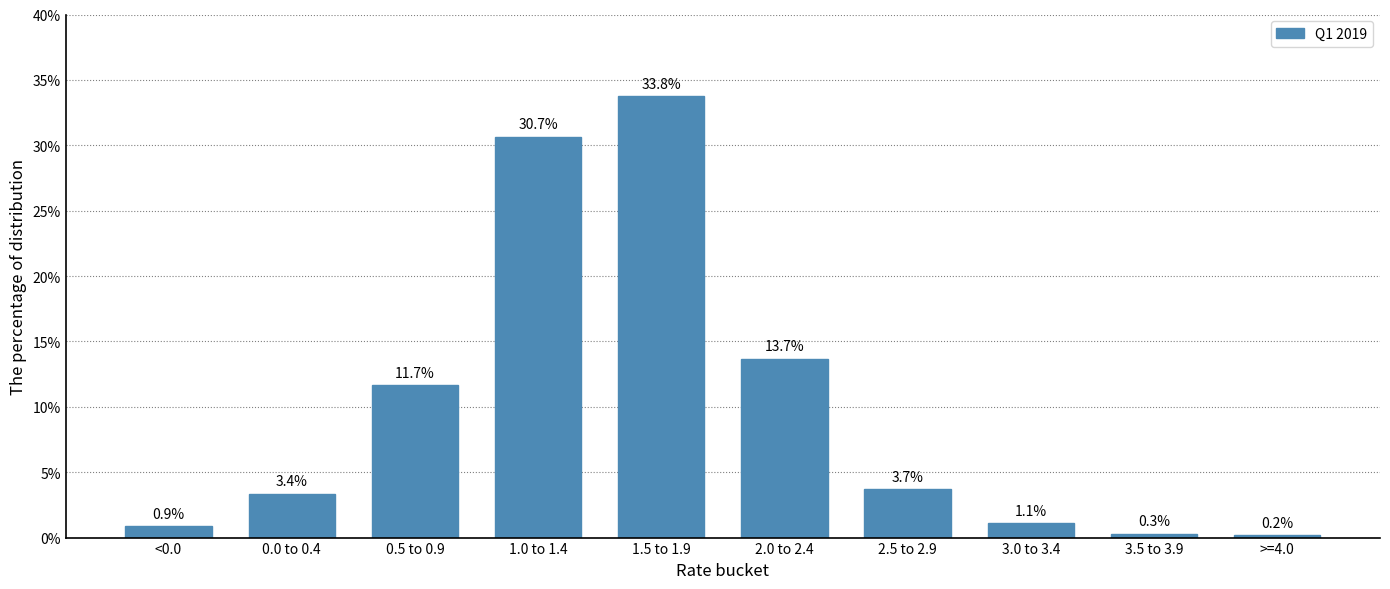

Reading left to right, extract all data points from this chart.

<0.0=0.9	0.0 to 0.4=3.4	0.5 to 0.9=11.7	1.0 to 1.4=30.7	1.5 to 1.9=33.8	2.0 to 2.4=13.7	2.5 to 2.9=3.7	3.0 to 3.4=1.1	3.5 to 3.9=0.3	>=4.0=0.2